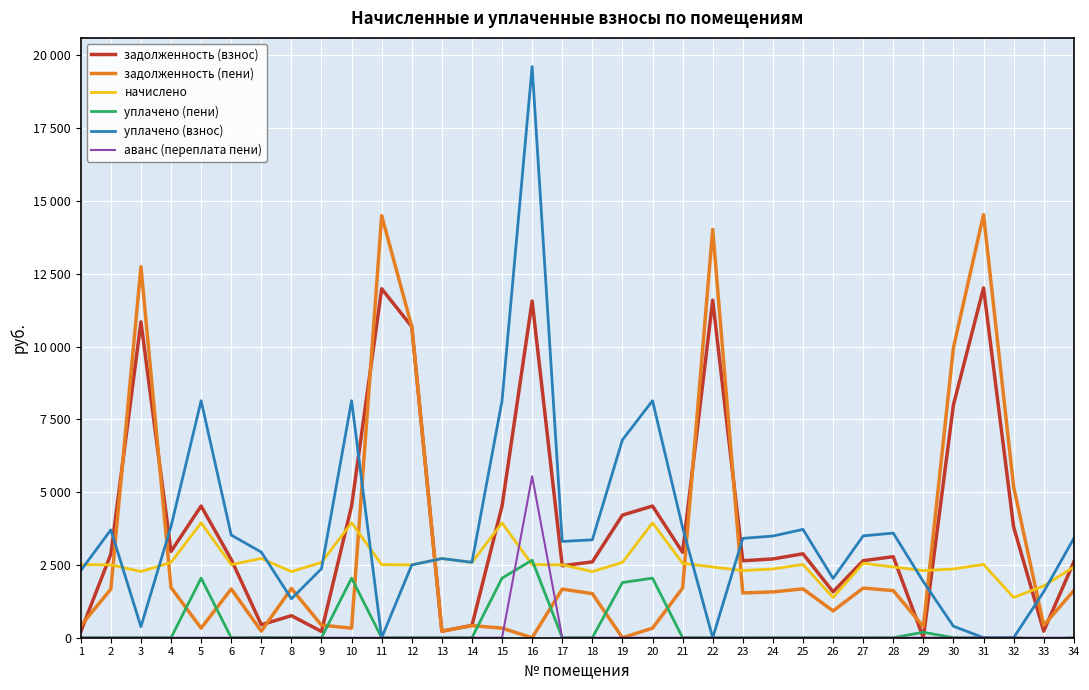

The задолженность (пени) series shows 2916.5 at 21. True or false?

False